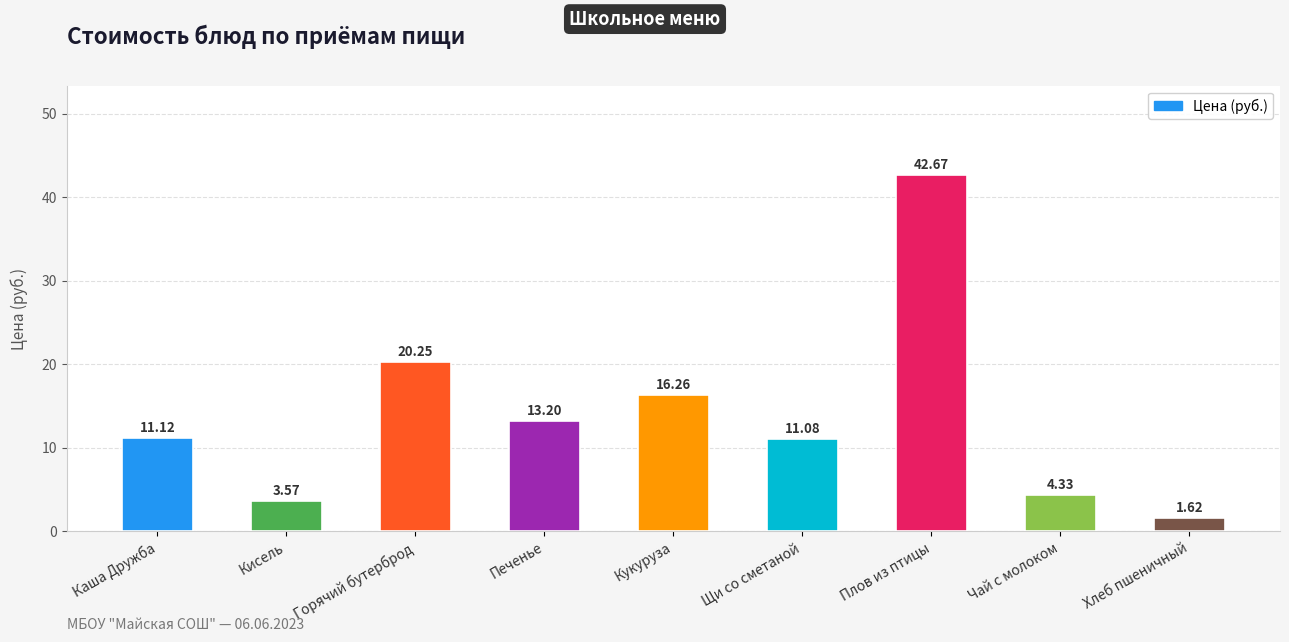

True or false: the data shows 13.7 at Горячий бутерброд.

False